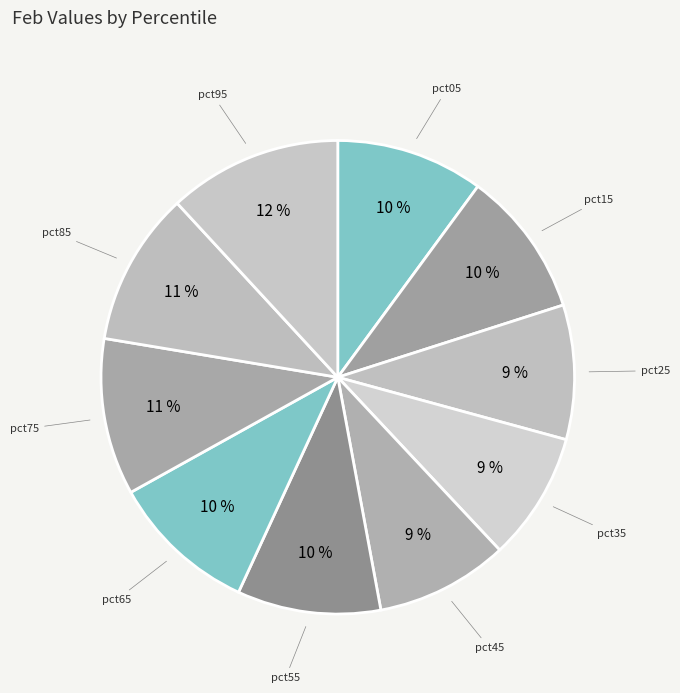

What is the ratio of the value at pct65 to the value at pct95?

0.8